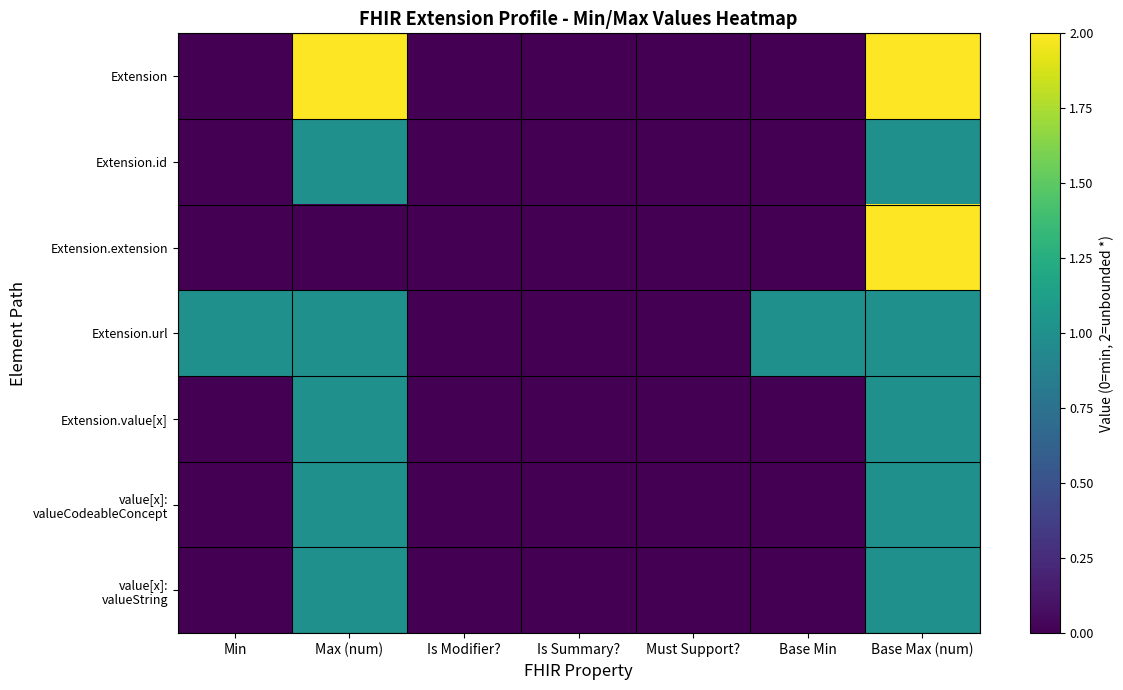

At Min, list the series in order from smallest to largest.

Extension, Extension.id, Extension.extension, Extension.value[x], value[x]: valueCodeableConcept, value[x]: valueString, Extension.url